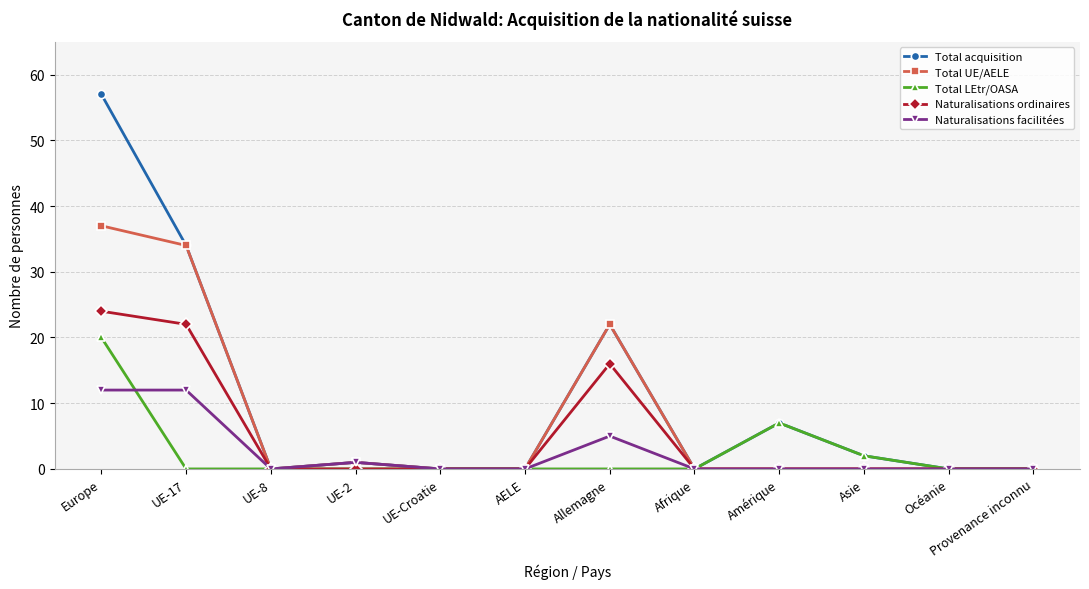

What is the label of the 5th point from the left?

UE-Croatie